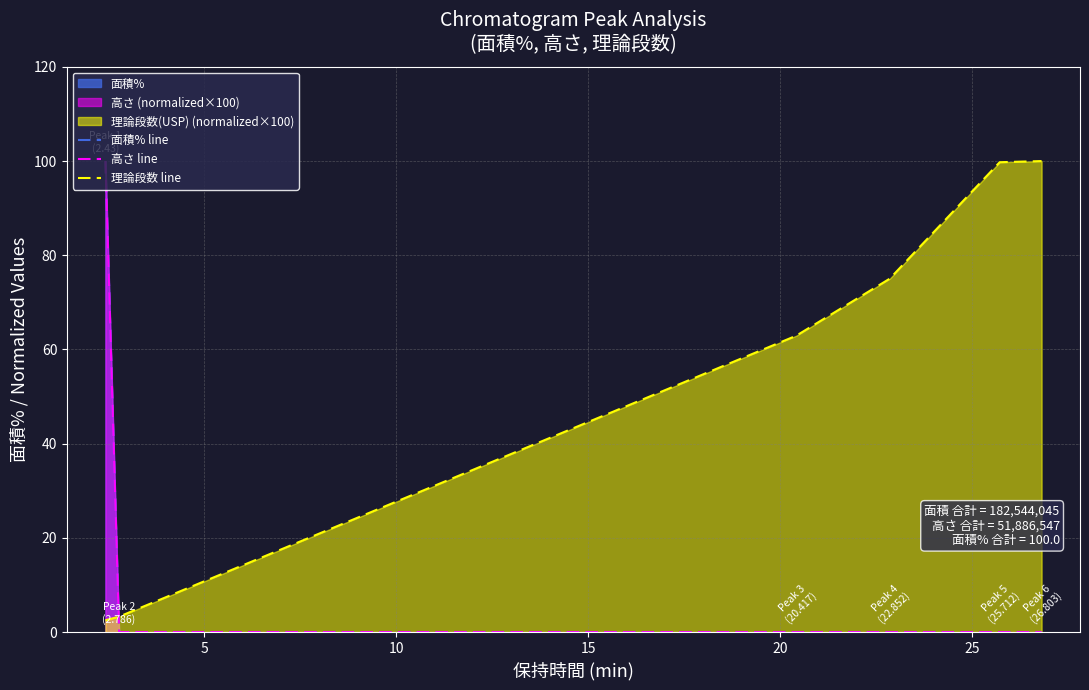

True or false: 面積% line and 理論段数 line intersect in this chart.

True